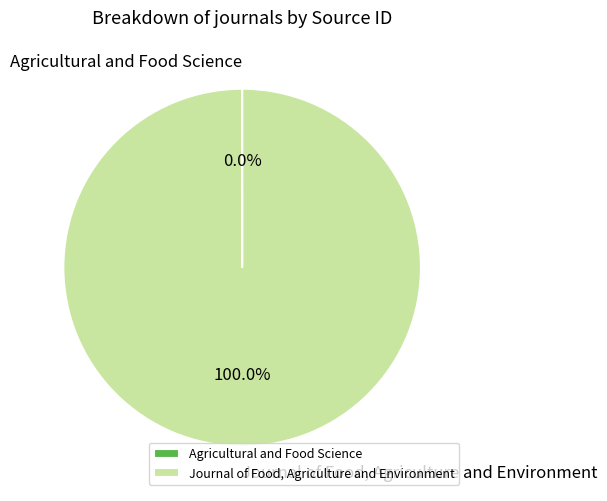

What is the majority slice?

Journal of Food, Agriculture and Environment